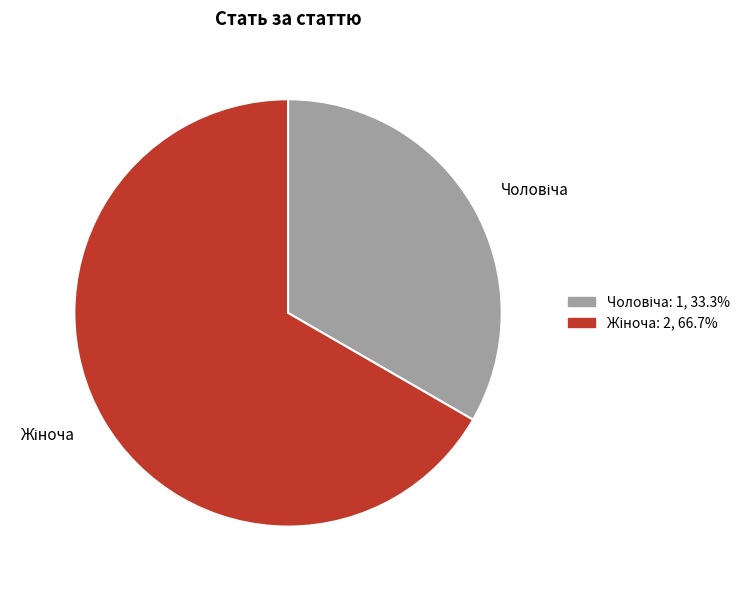

Does any single category account for the majority?

Yes